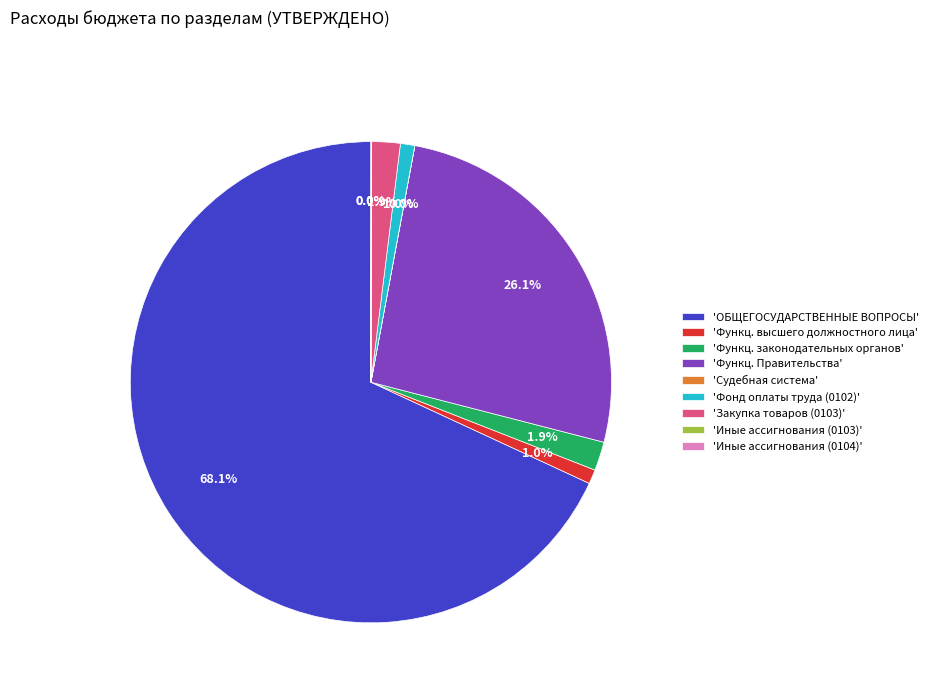

Combined, what portion of the pie is 'Функц. законодательных органов' and 'ОБЩЕГОСУДАРСТВЕННЫЕ ВОПРОСЫ'?

70.0%